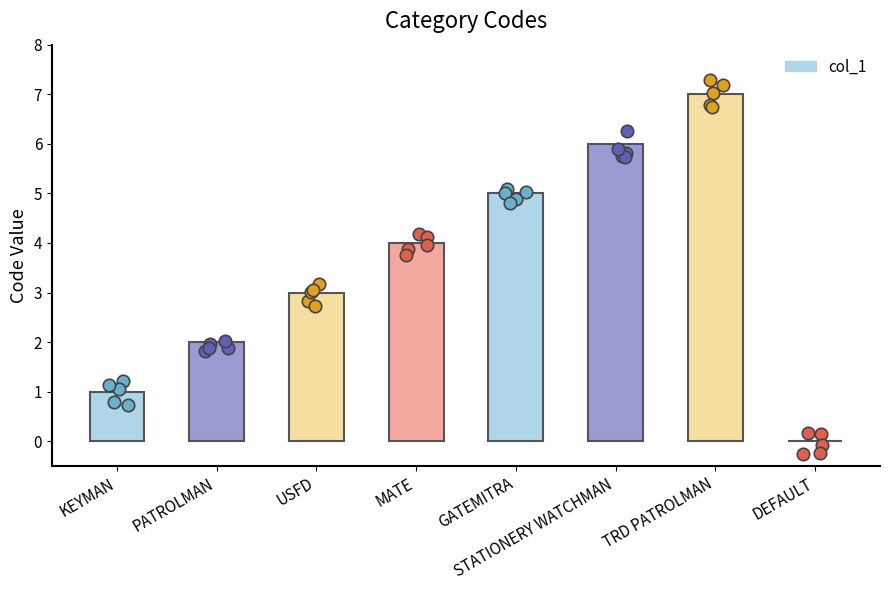

What is the ratio of the value at MATE to the value at PATROLMAN?

2.0